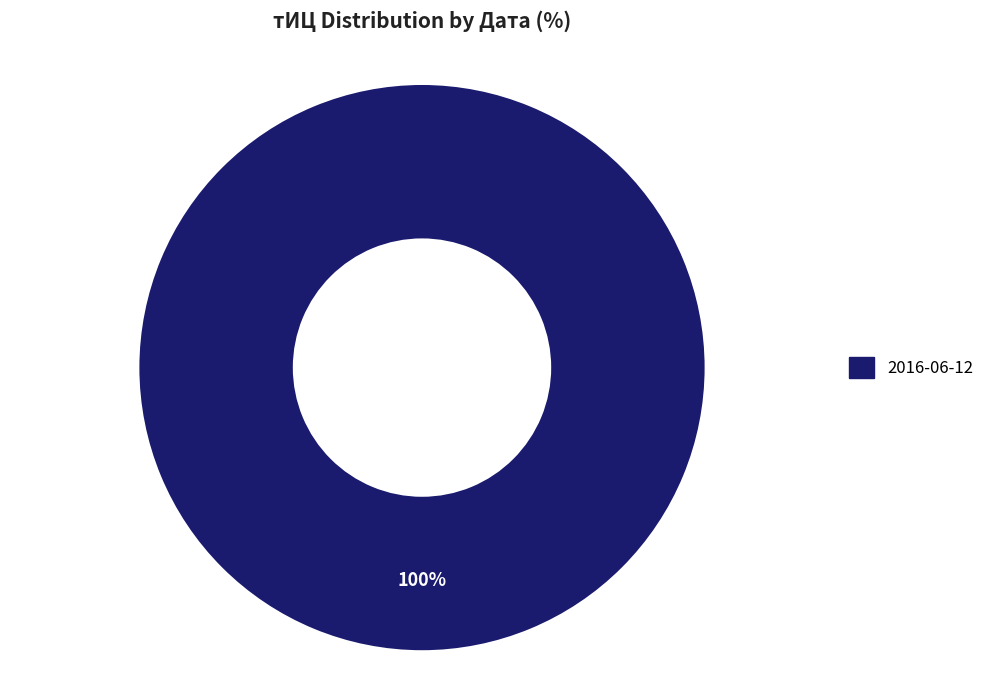

Count the number of slices in the pie.

1